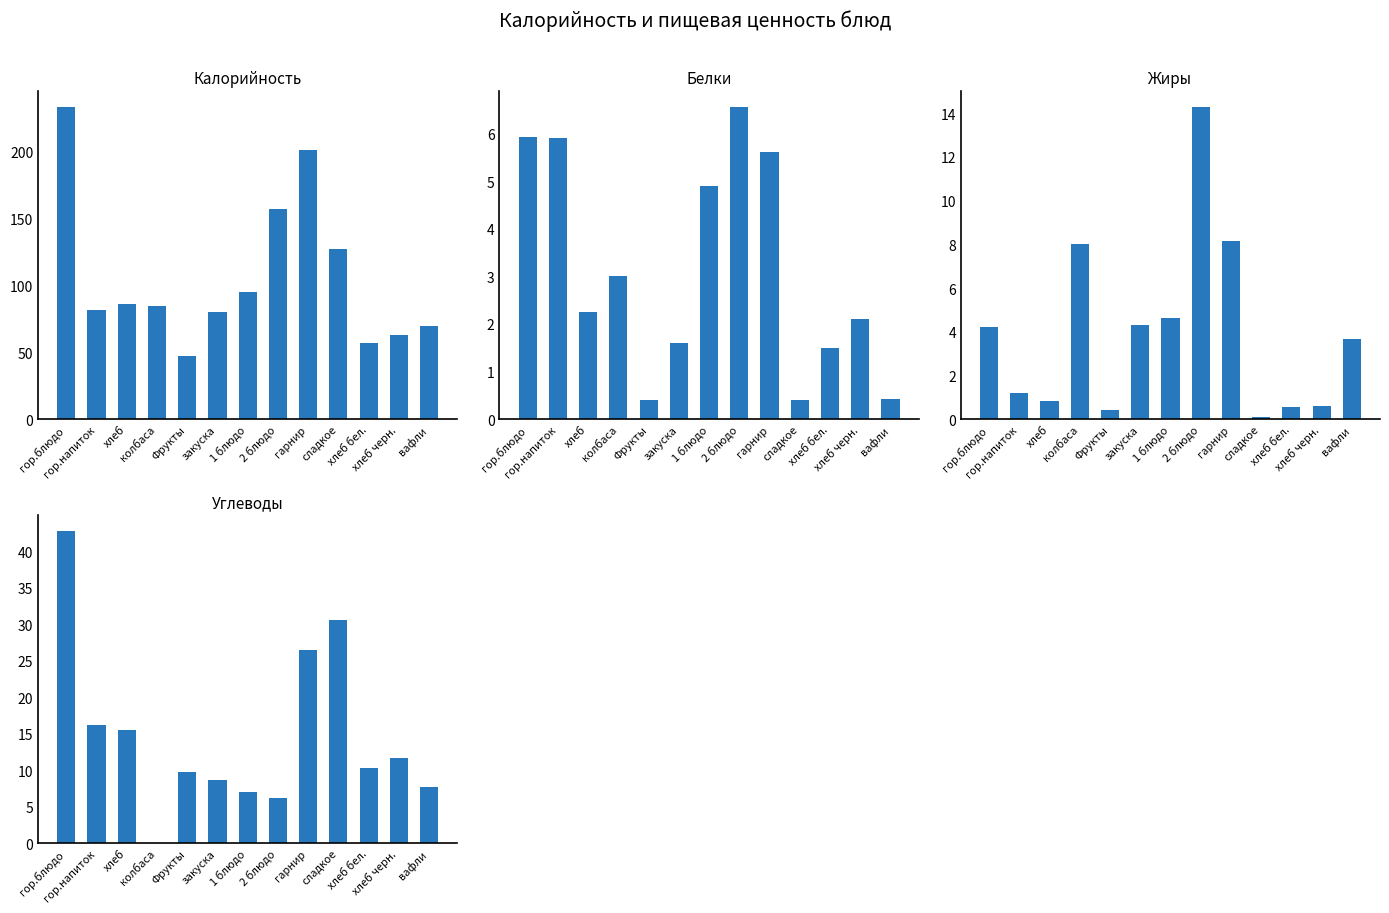

What is the difference between the highest and lowest values at колбаса?

84.5